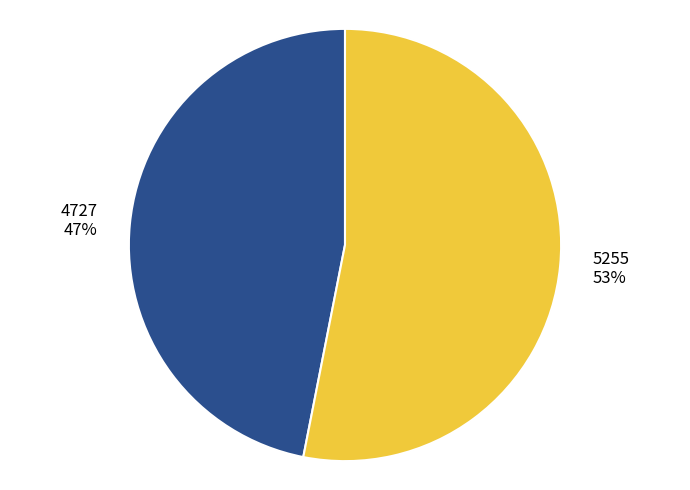

Do 4727 and 5255 together represent more than half of the pie?

Yes